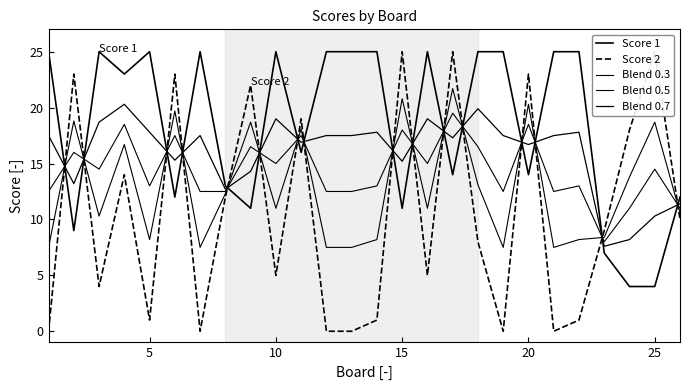

Rank the series by their average value, from highest to lowest.

Score 1, Blend 0.7, Blend 0.5, Blend 0.3, Score 2